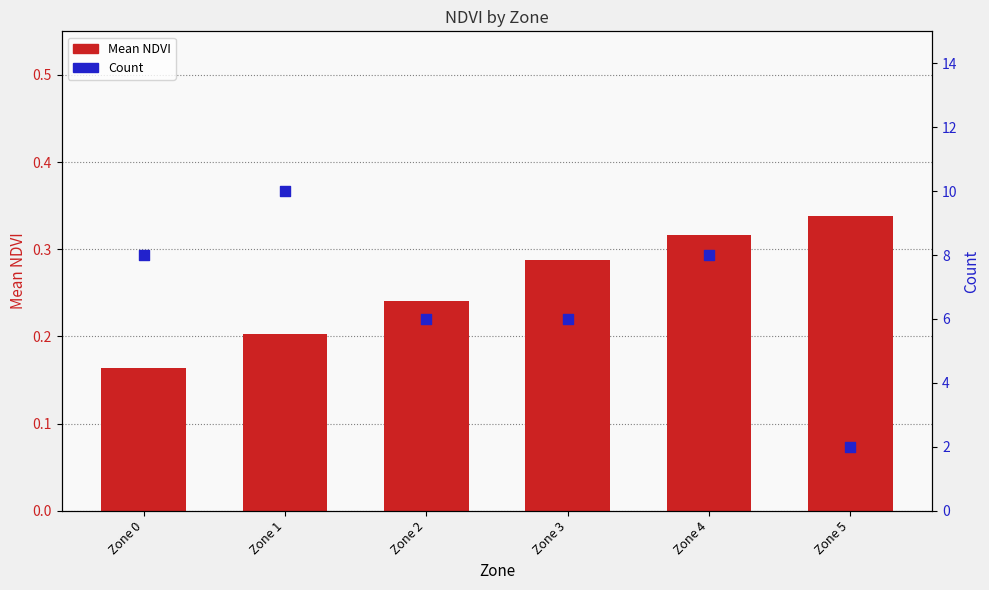

What is the total value across all series at Zone 0?

8.2